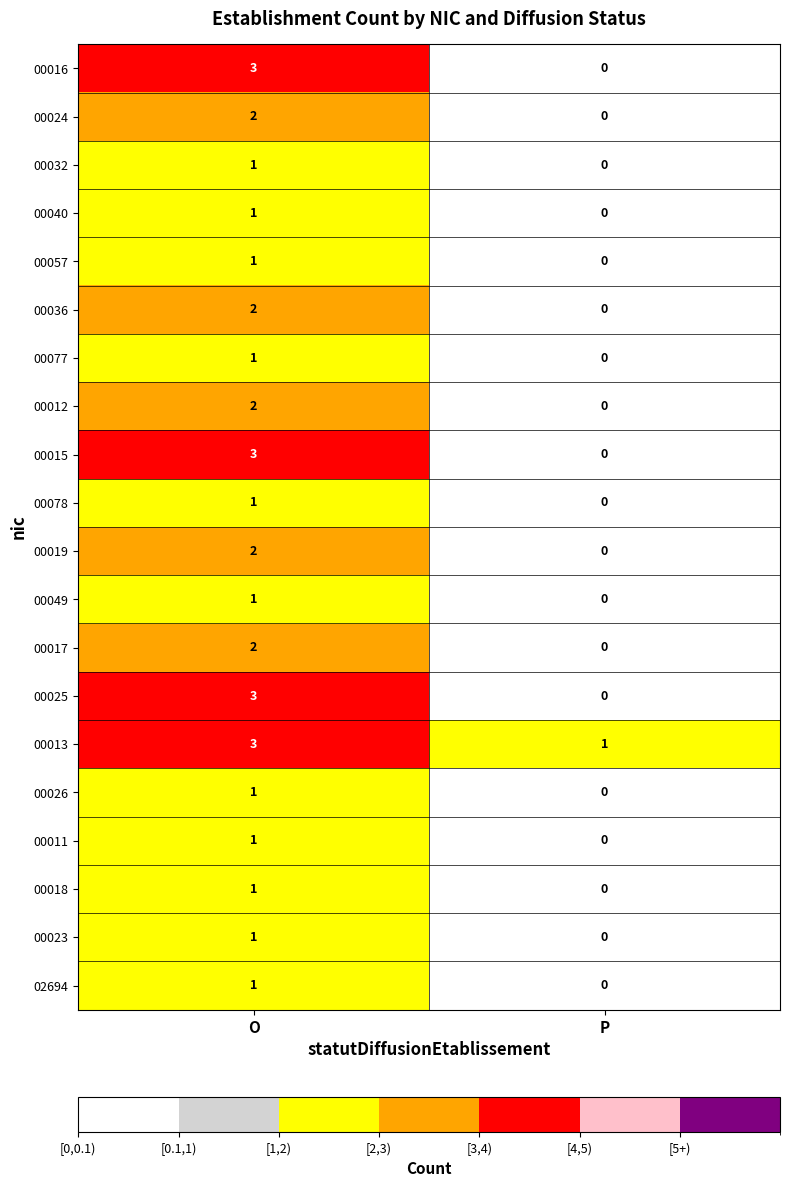

Which series has the largest total across all categories?

00013